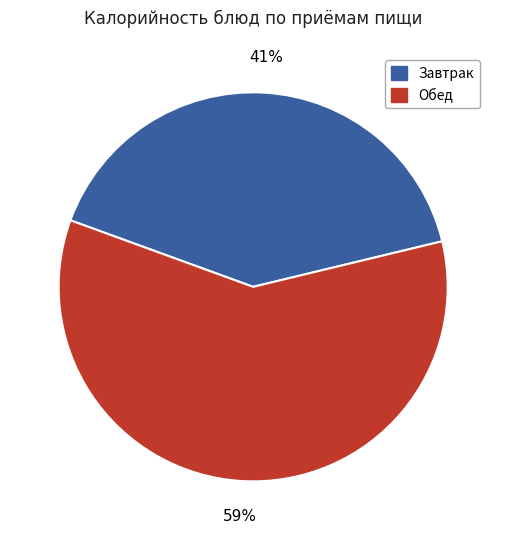

To the nearest percent, what is the average slice percentage?

50%